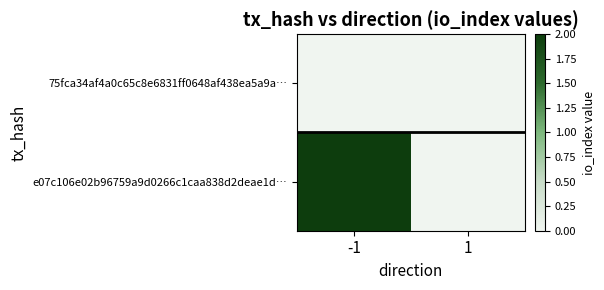

Reading right to left, what are all the values shown in this chart?

75fca34af4a0c65c8e6831ff0648af438ea5a9a…: 1=0	-1=0
e07c106e02b96759a9d0266c1caa838d2deae1d…: 1=0	-1=2